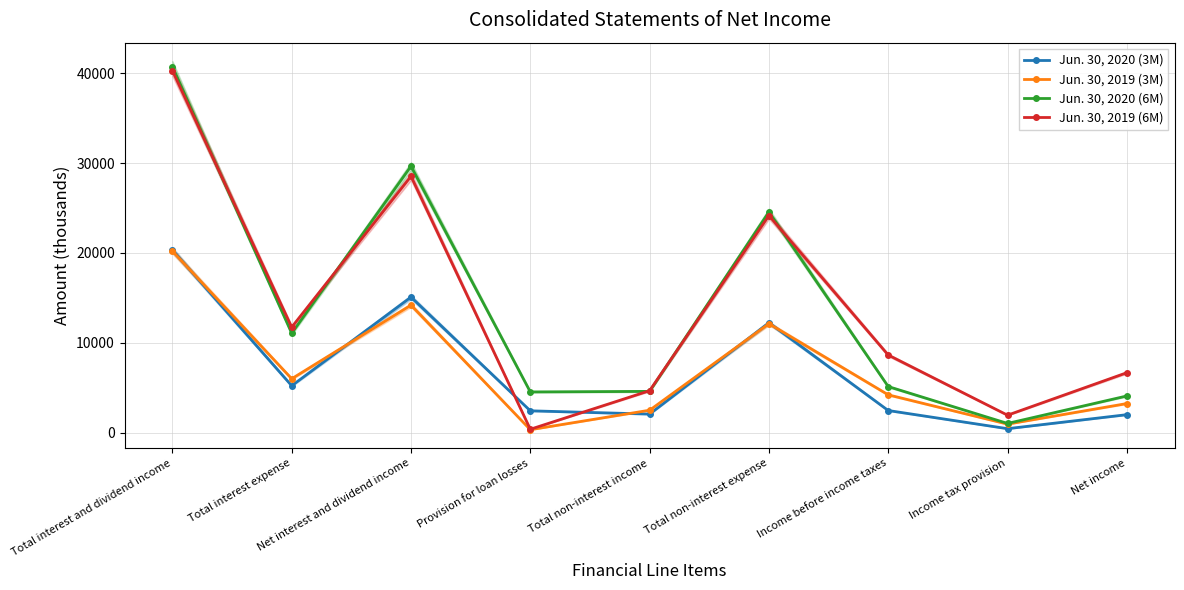

Where is Jun. 30, 2019 (3M) nearest to the value 10282?

Total non-interest expense